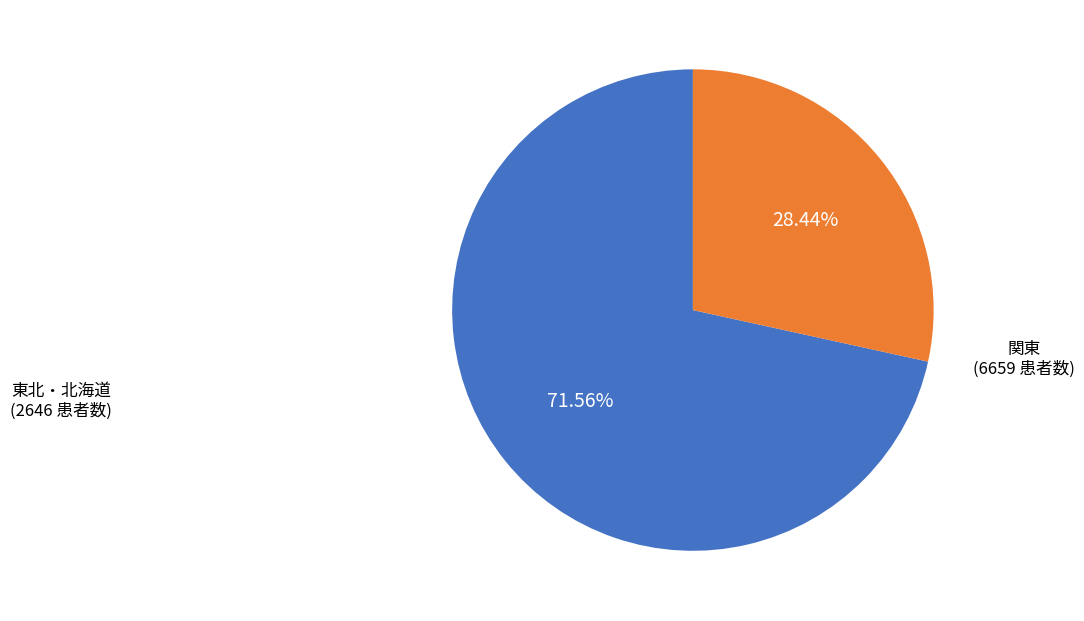

Is there a majority slice in this chart?

Yes